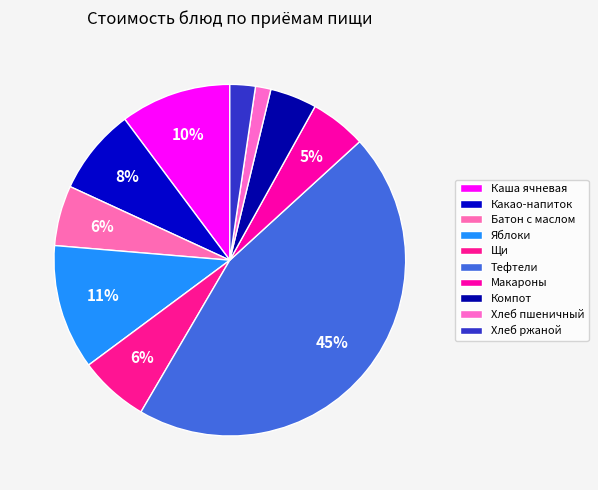

How many slices are in this pie chart?

10